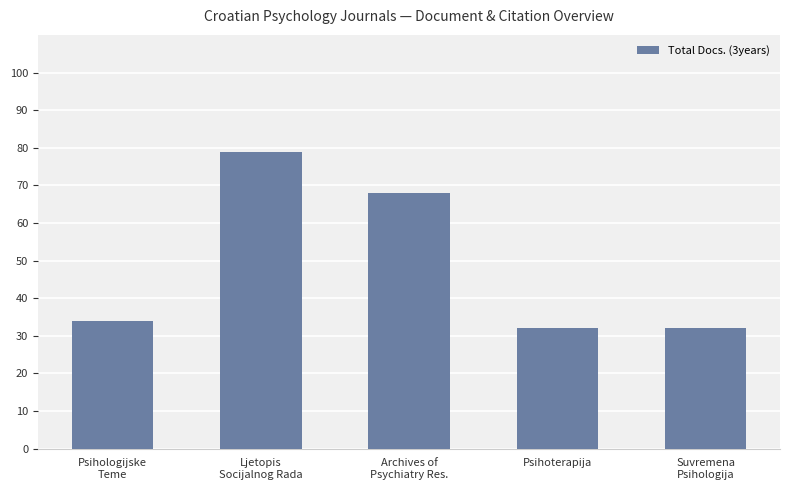

What is the change in value from Psihologijske
Teme to Ljetopis
Socijalnog Rada?

+45